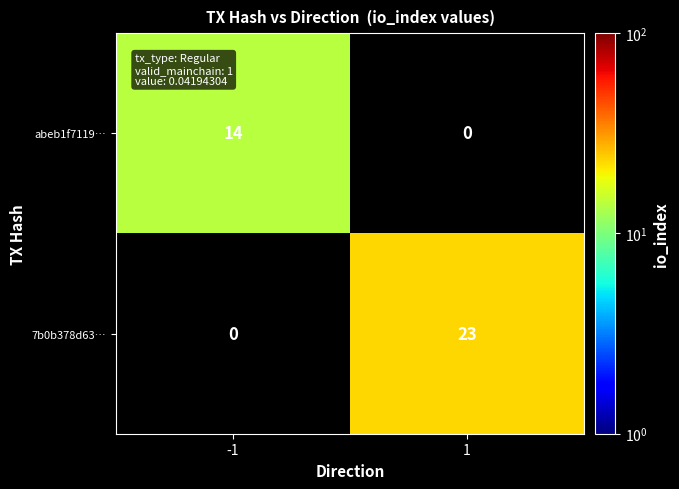

Is it true that 7b0b378d63… equals 23 at 1?

True